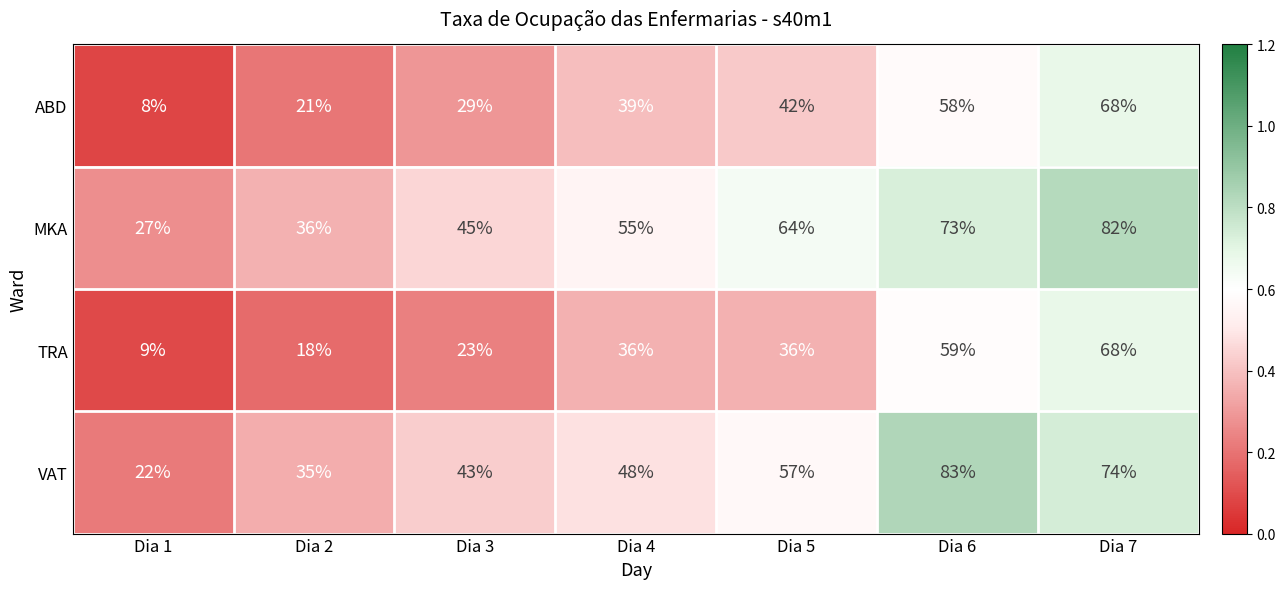

What is the difference between the VAT values at Dia 5 and Dia 1?

35